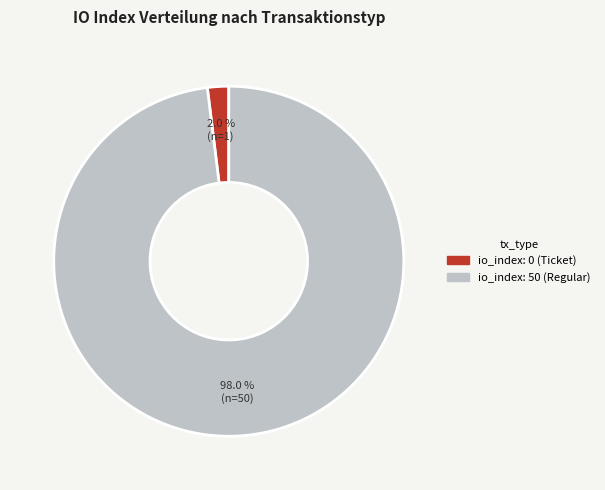

Rank the categories by value from lowest to highest.

io_index: 0 (Ticket), io_index: 50 (Regular)